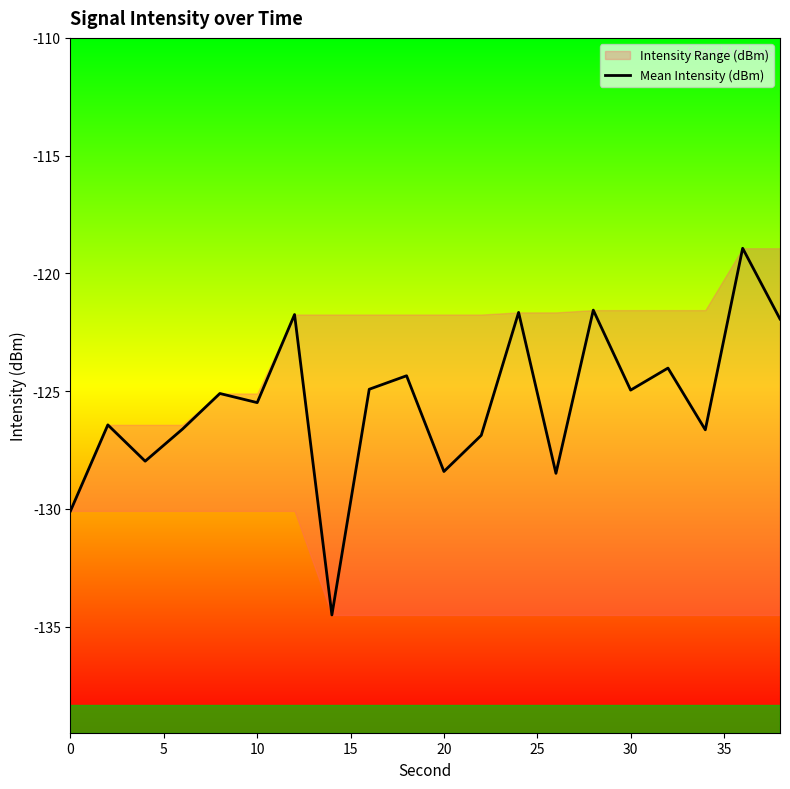

What is the lowest value of the Mean Intensity (dBm) series?

-134.5